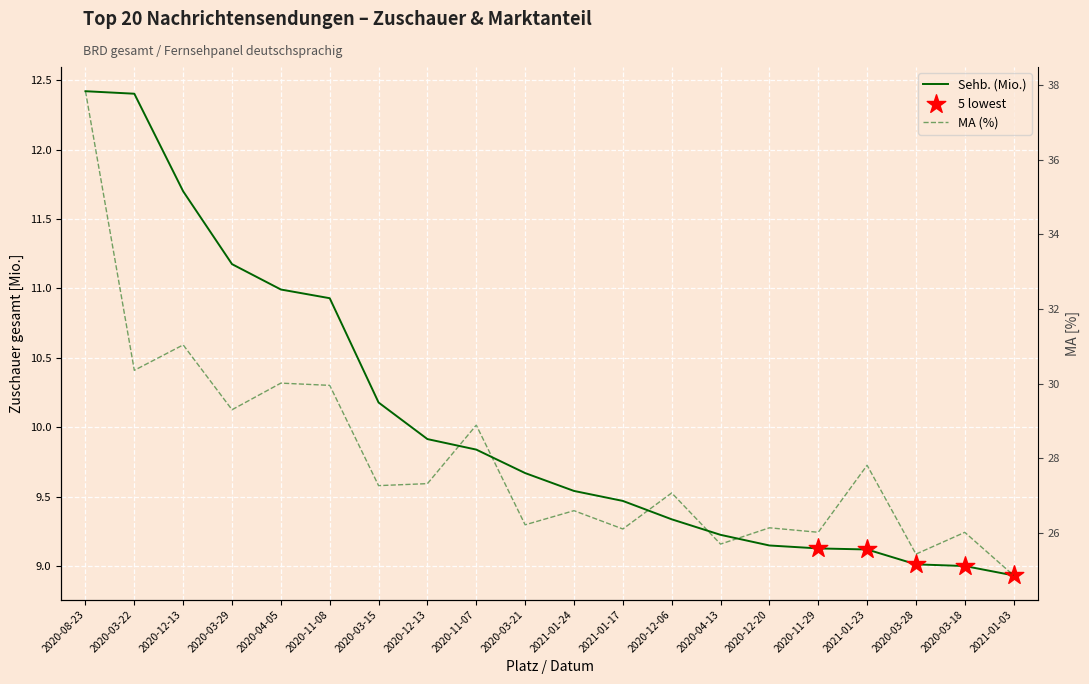

Which series contains the lowest Y value?

Sehb. (Mio.)